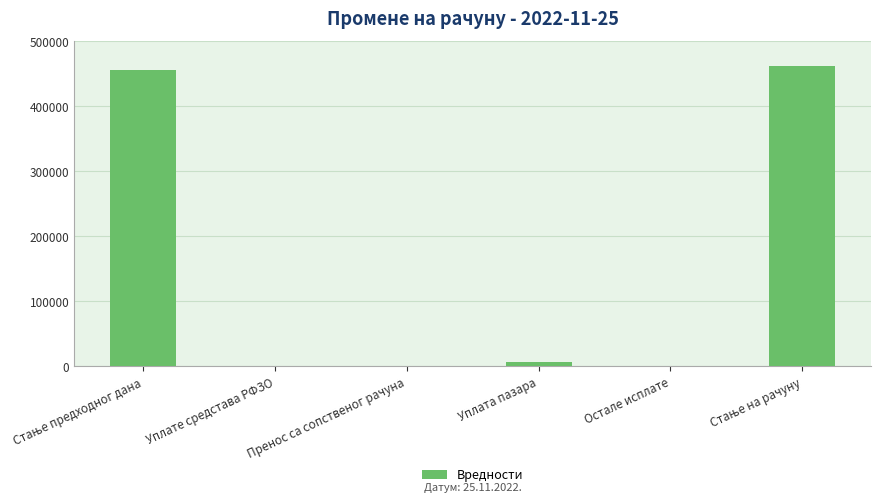

What is the greatest value displayed?

461242.8